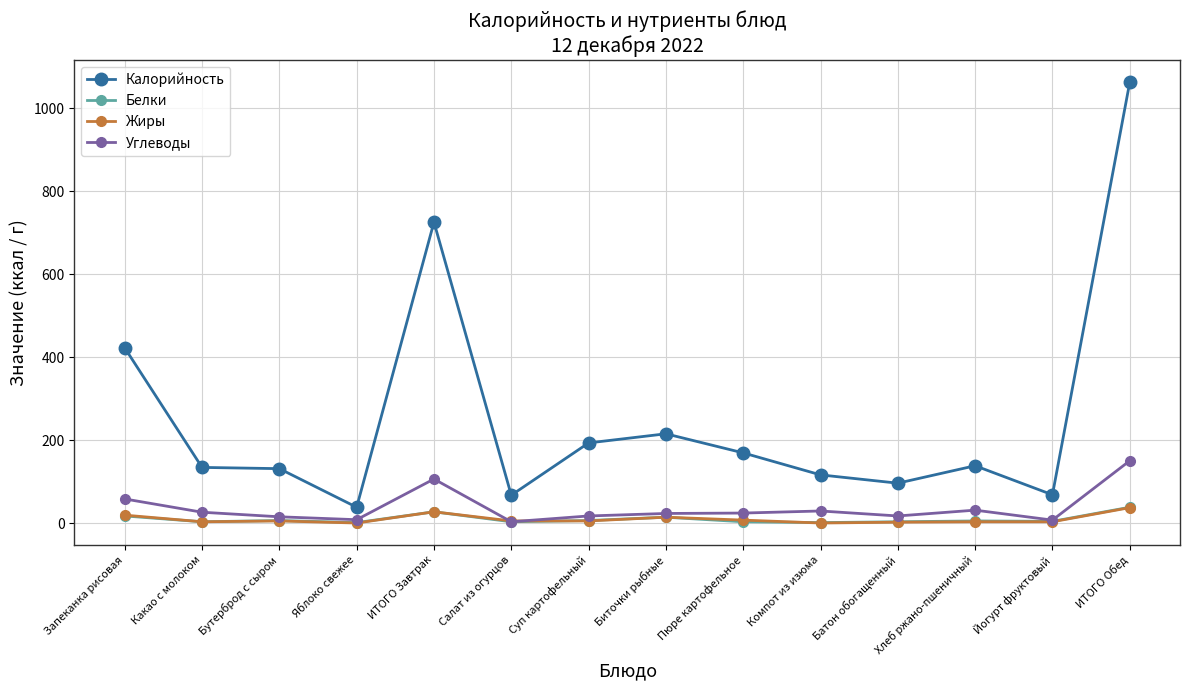

What are all the series names shown in the legend?

Калорийность, Белки, Жиры, Углеводы